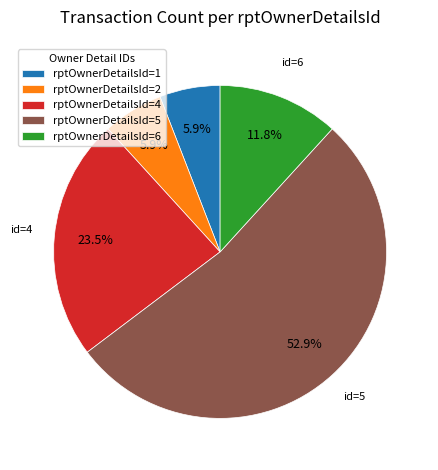

Between rptOwnerDetailsId=5 and rptOwnerDetailsId=4, which is larger?

rptOwnerDetailsId=5